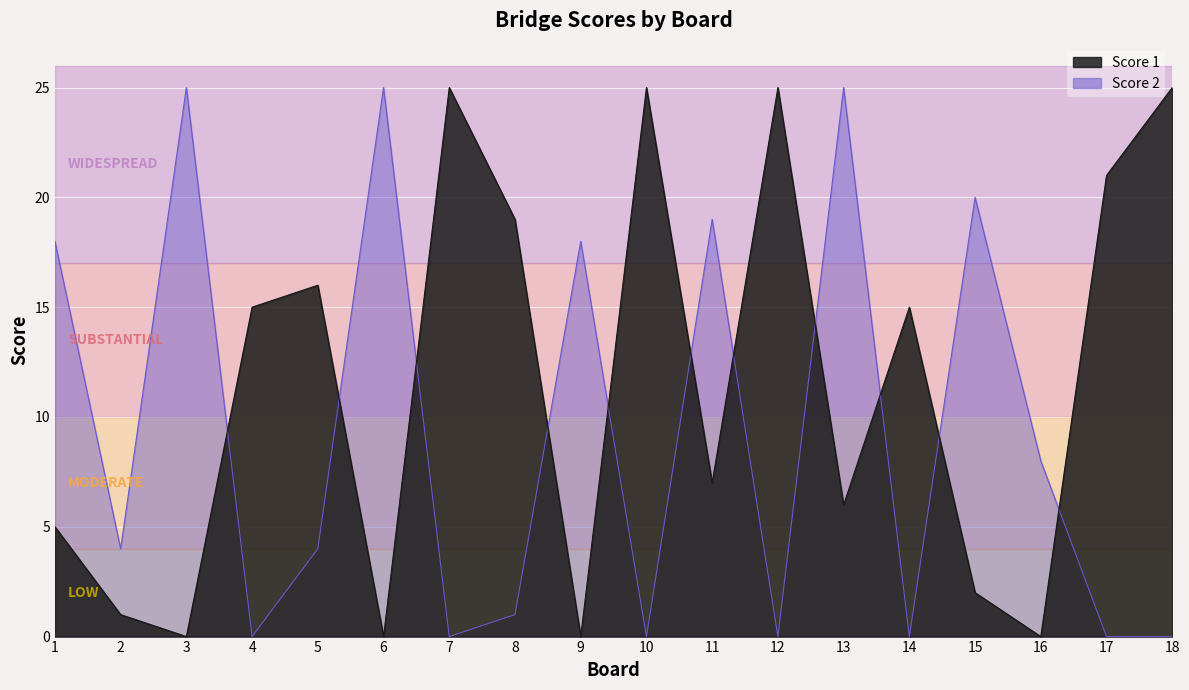

True or false: Score 2 has more than 0 points higher than both neighbors.

True